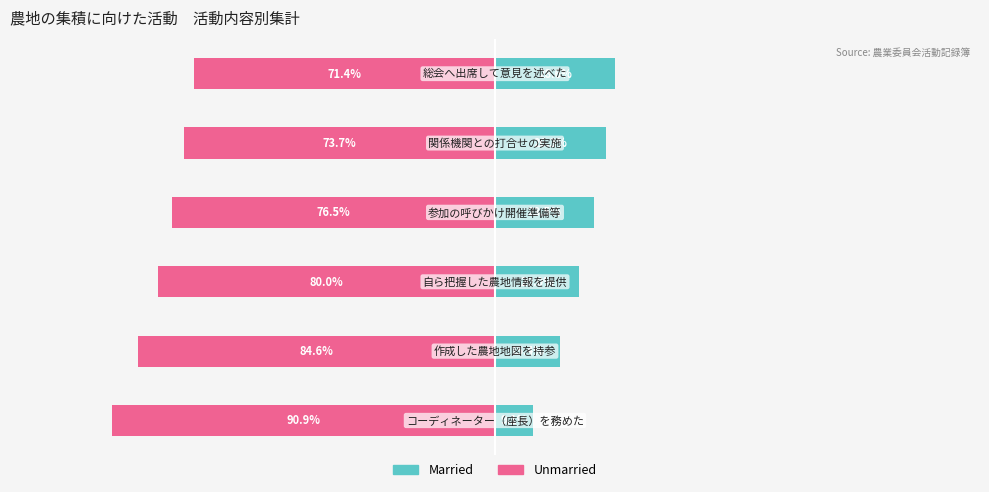

What is the approximate value of Married at 4?

26.3